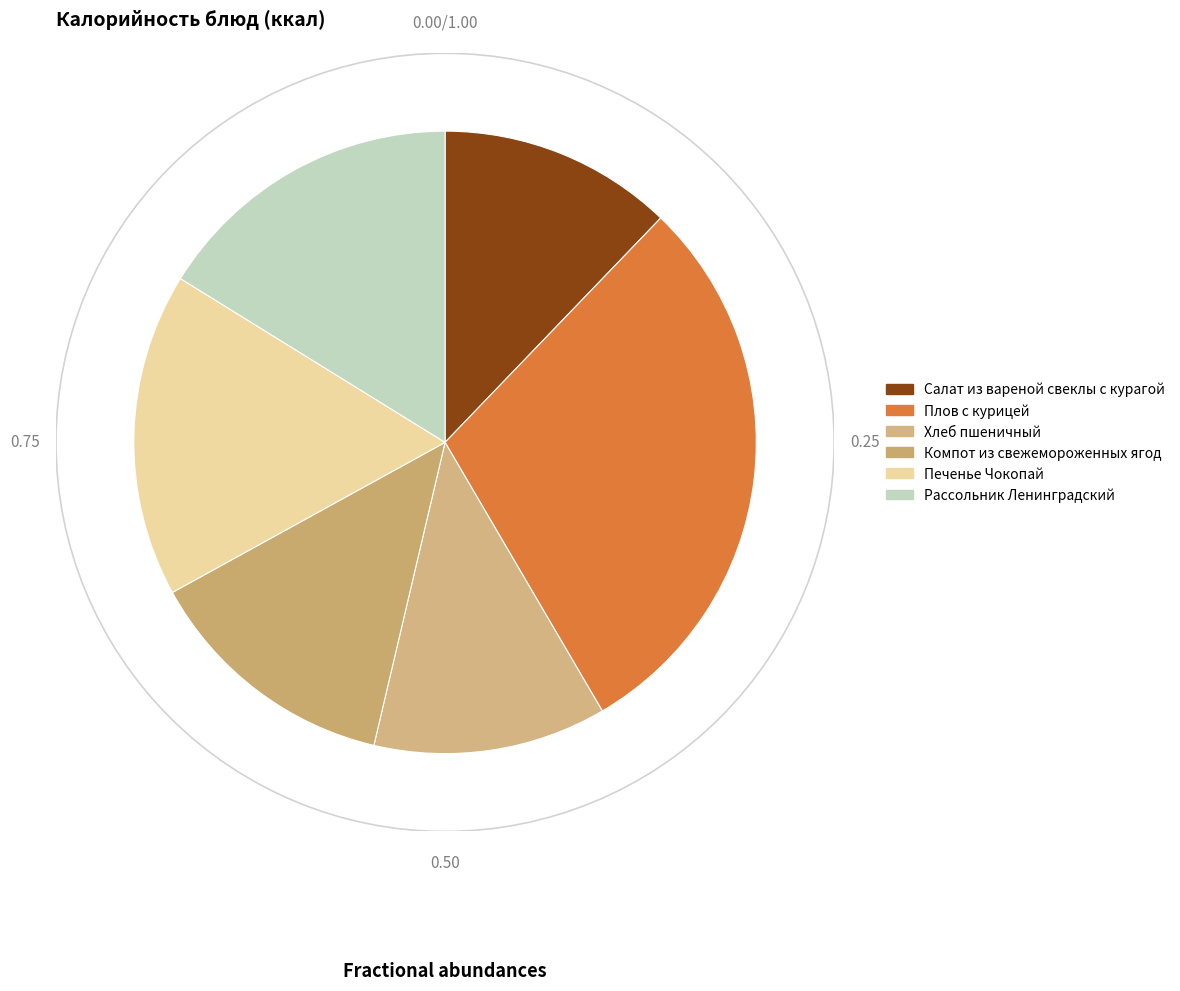

Is there any slice that represents more than half of the pie?

No